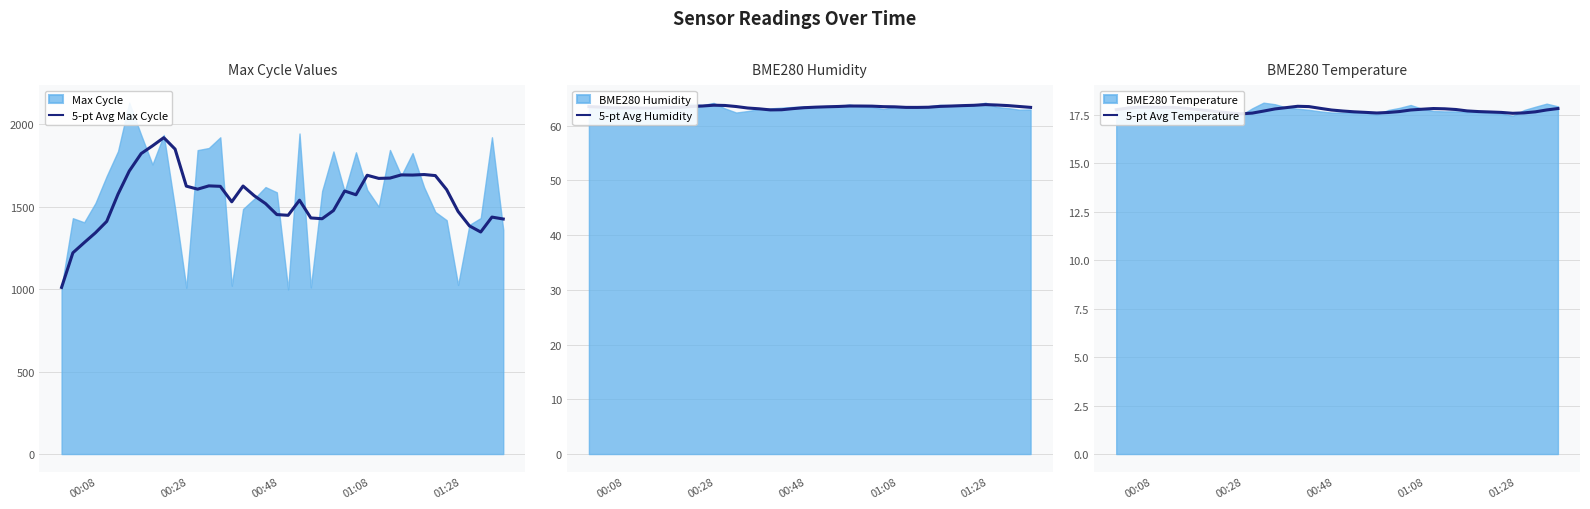

True or false: 5-pt Avg Humidity and 5-pt Avg Temperature intersect in this chart.

False